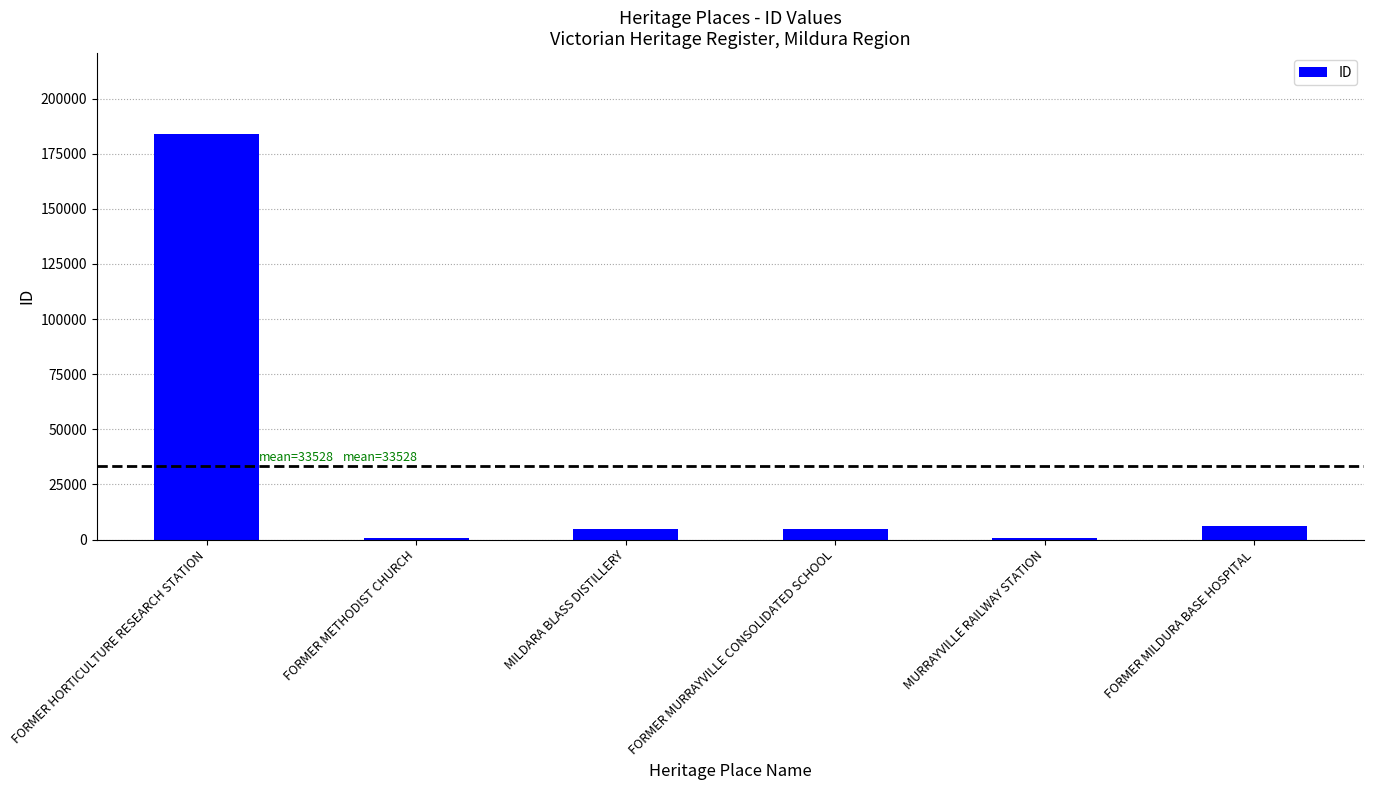

What is the average value?

33528